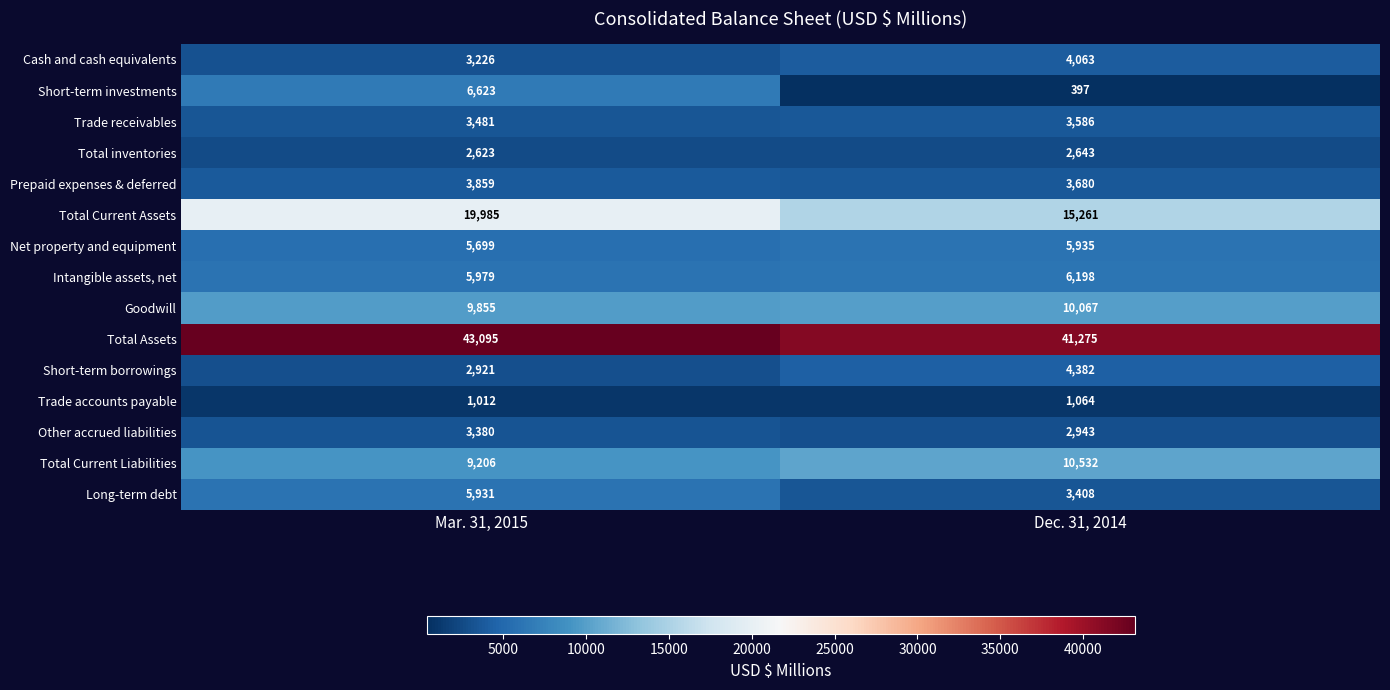

The value of Other accrued liabilities at Mar. 31, 2015 is 3380. True or false?

True